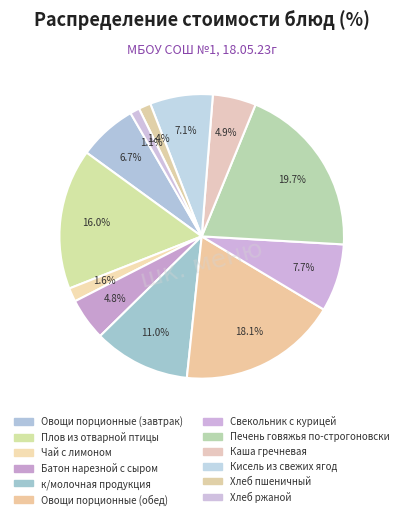

Combined, what portion of the pie is Печень говяжья по-строгоновски and Кисель из свежих ягод?

26.9%